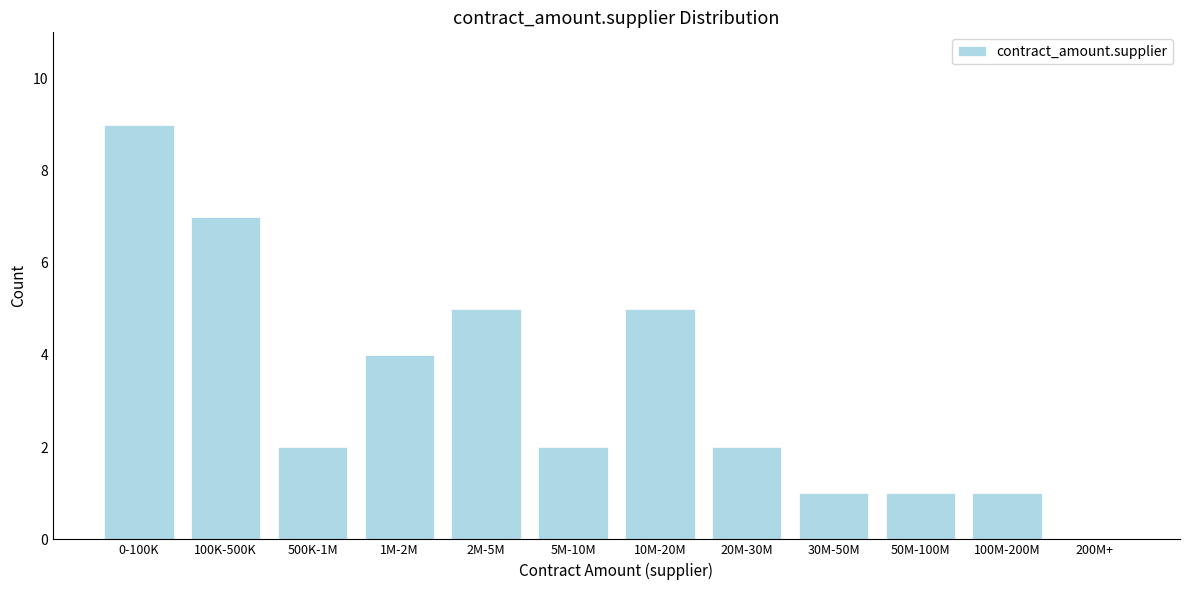

Reading left to right, what are all the values shown in this chart?

0-100K=9	100K-500K=7	500K-1M=2	1M-2M=4	2M-5M=5	5M-10M=2	10M-20M=5	20M-30M=2	30M-50M=1	50M-100M=1	100M-200M=1	200M+=0